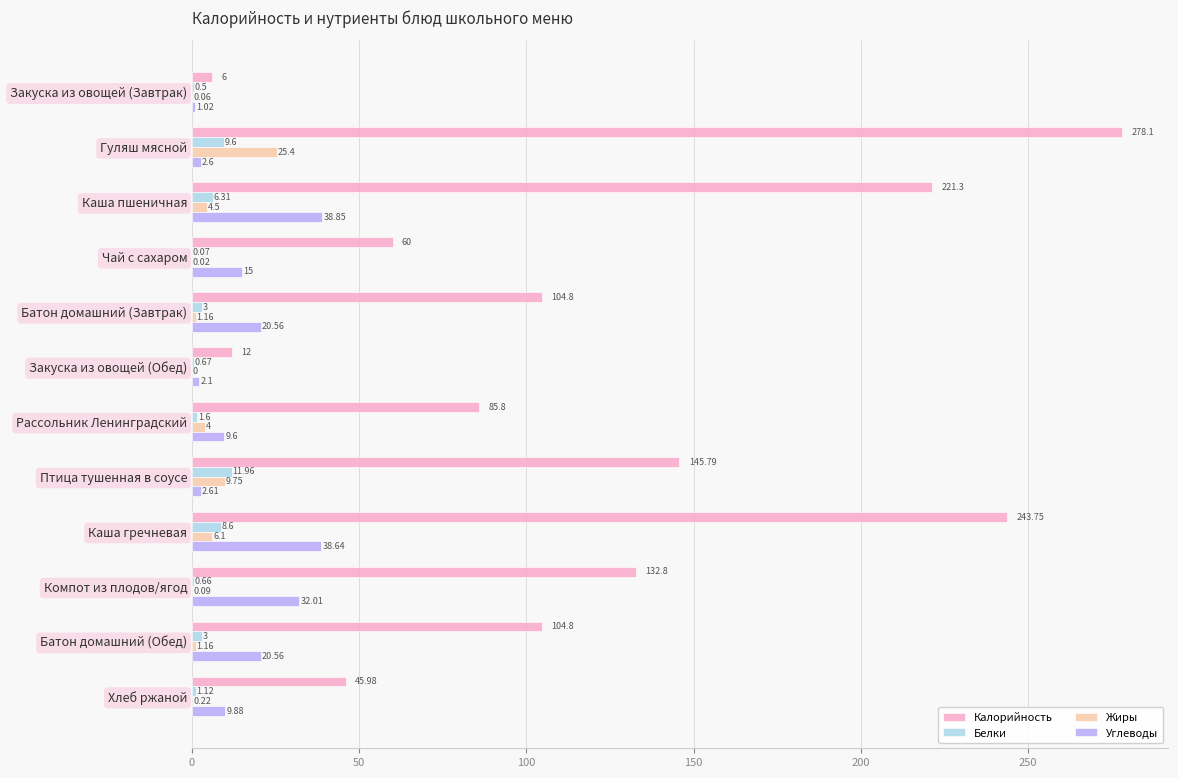

What is the sum of the Жиры values at Батон домашний (Завтрак) and Гуляш мясной?

26.6